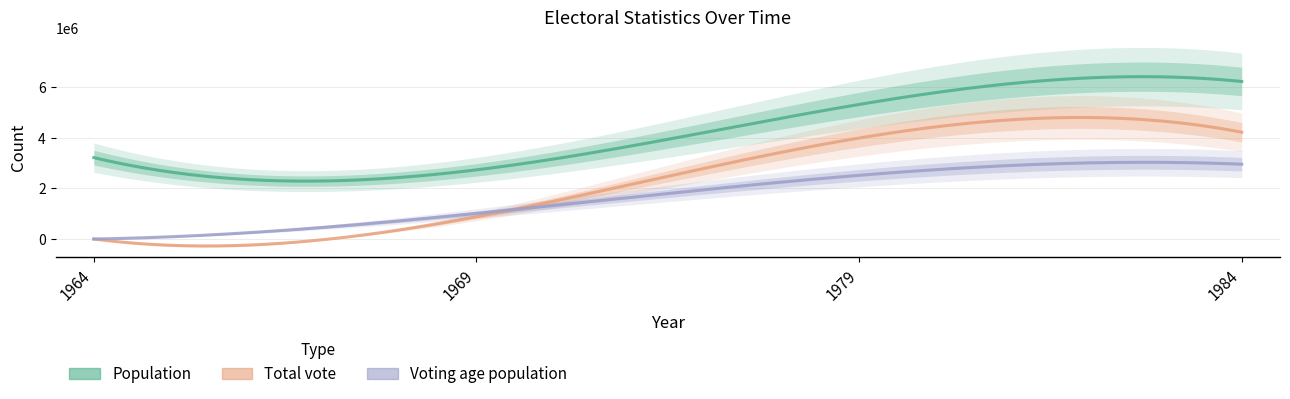

Rank the series by their maximum value, from highest to lowest.

Population, Total vote, Voting age population